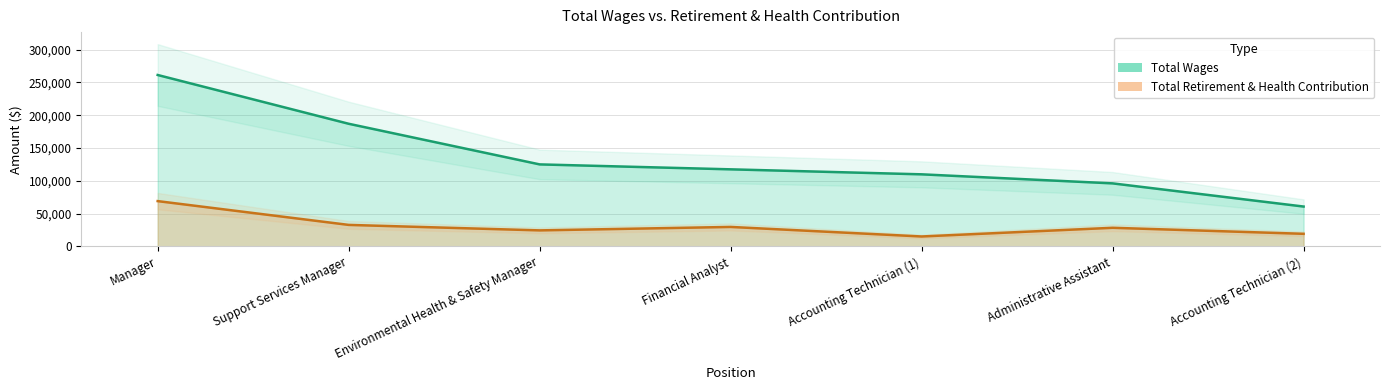

The value of total_wages at Financial Analyst is 117551. True or false?

True